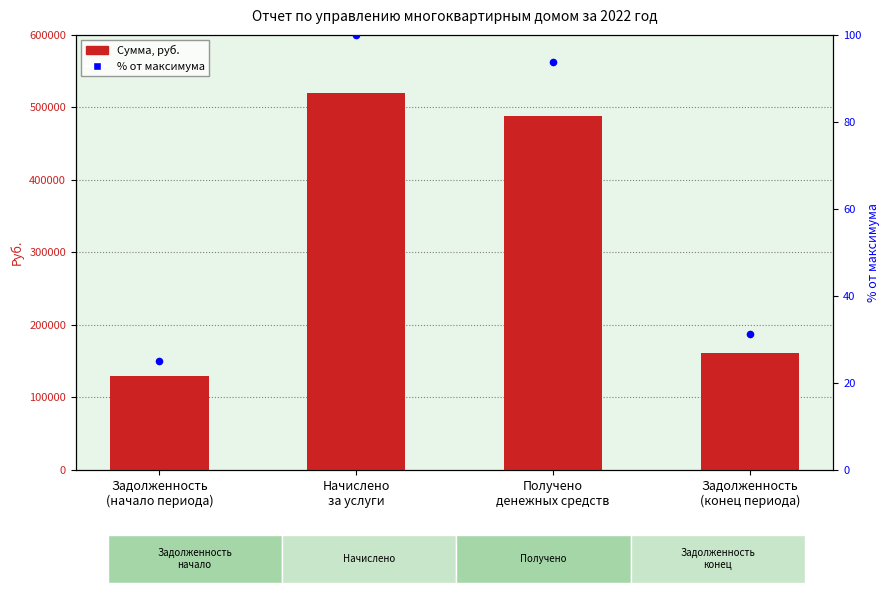

Is the value of Сумма, руб. at Задолженность
(начало периода) greater than the value of % от максимума at Задолженность
(конец периода)?

Yes